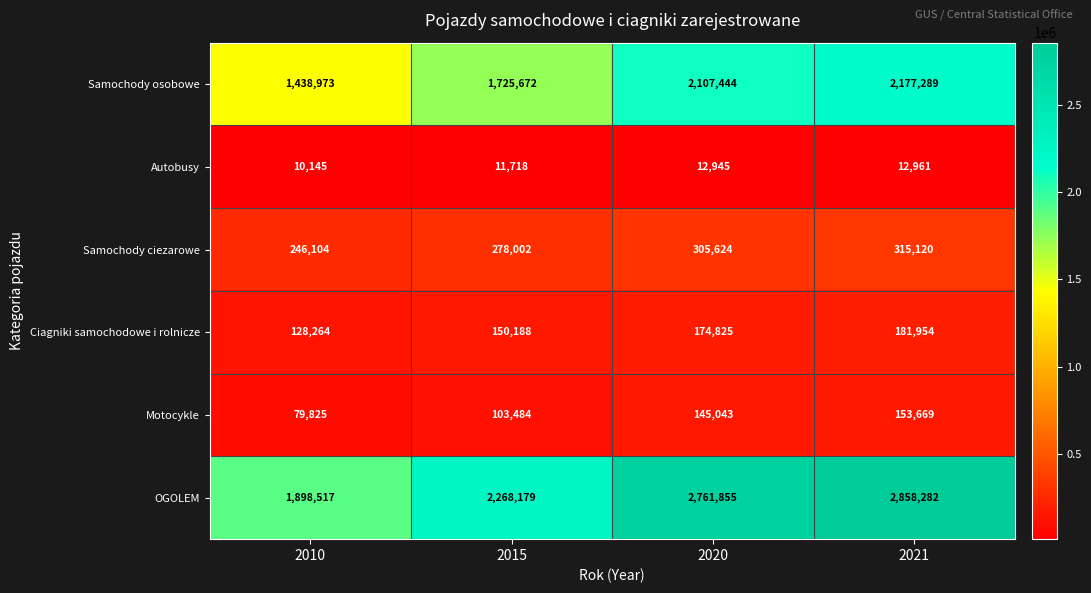

Reading left to right, transcribe all the data shown in this chart.

Samochody osobowe: 1438973	1725672	2107444	2177289
Autobusy: 10145	11718	12945	12961
Samochody ciezarowe: 246104	278002	305624	315120
Ciagniki samochodowe i rolnicze: 128264	150188	174825	181954
Motocykle: 79825	103484	145043	153669
OGOLEM: 1898517	2268179	2761855	2858282